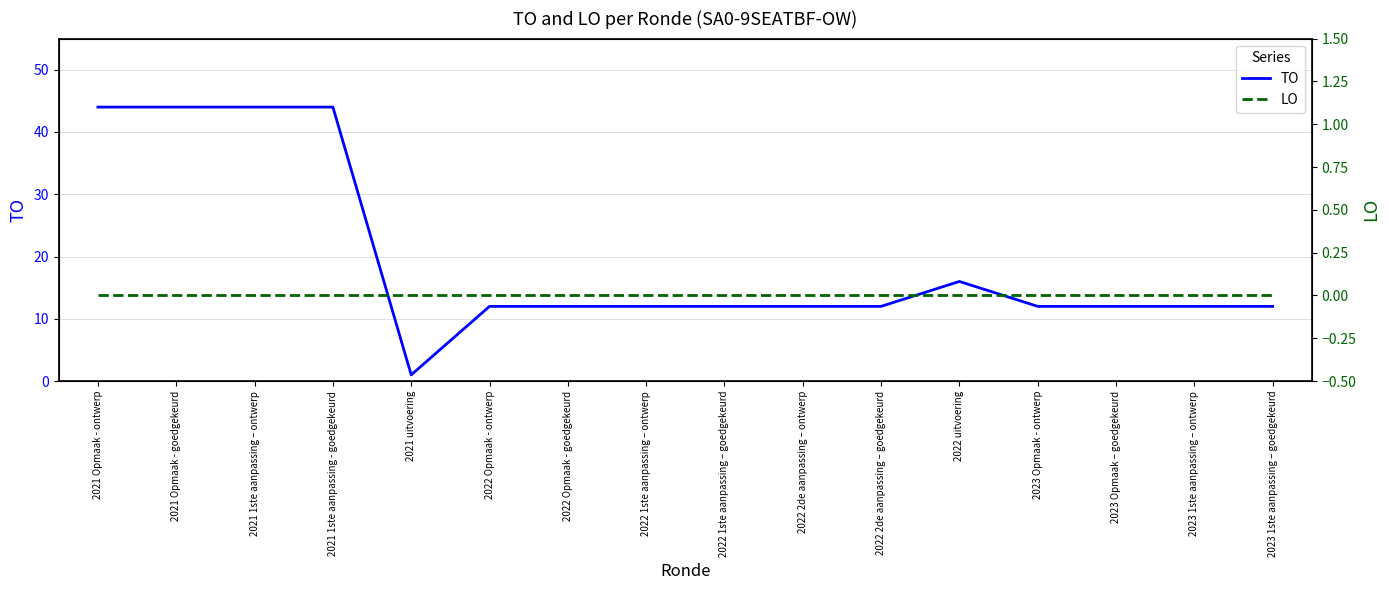

Reading left to right, transcribe all the data shown in this chart.

TO: 44	44	44	44	1	12	12	12	12	12	12	16	12	12	12	12
LO: 0	0	0	0	0	0	0	0	0	0	0	0	0	0	0	0